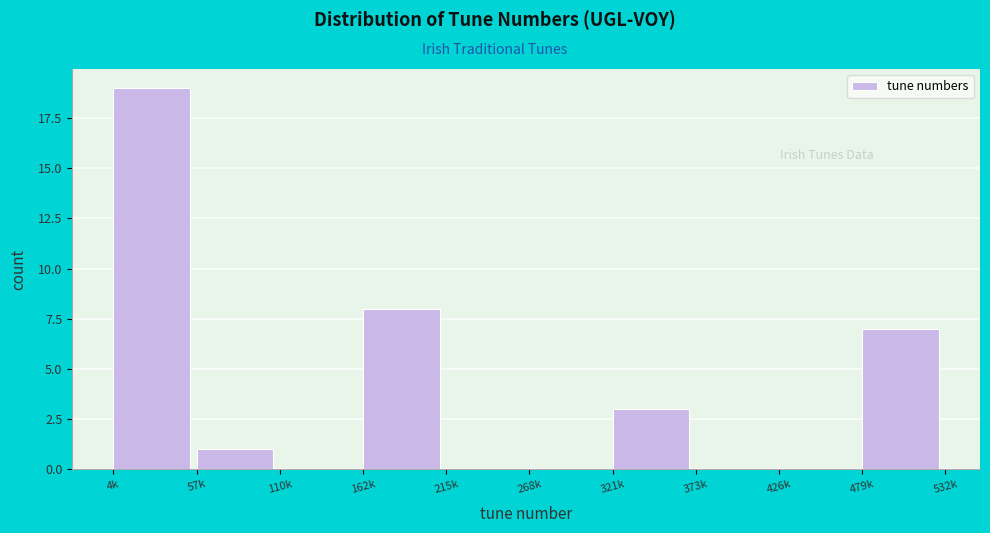

Reading left to right, list all the values displayed in this chart.

4k=19	57k=1	110k=0	162k=8	215k=0	268k=0	321k=3	373k=0	426k=0	479k=7